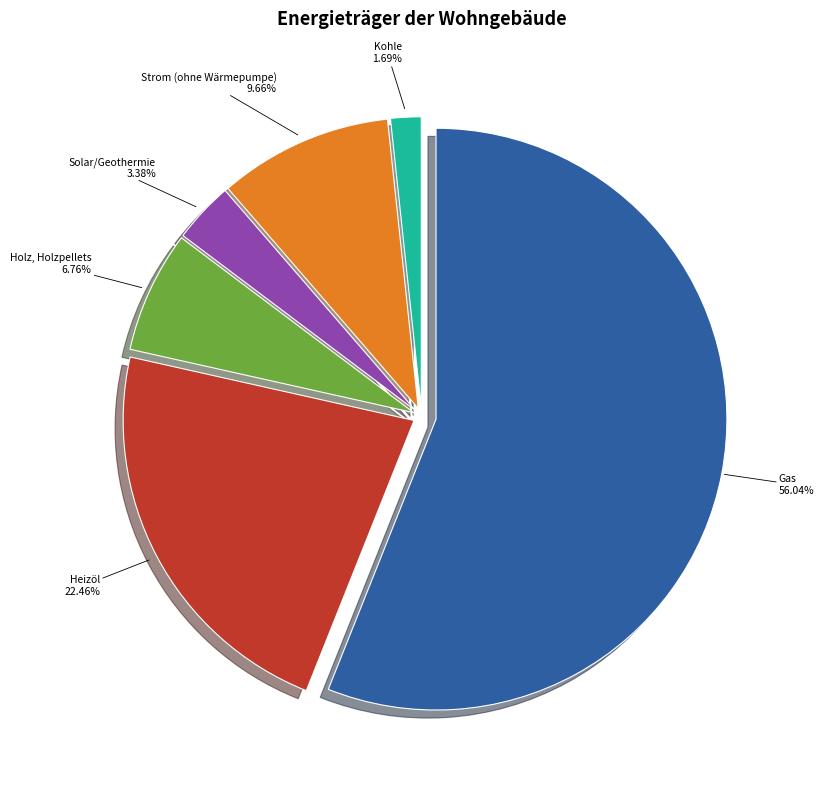

Which slice is the largest?

Gas